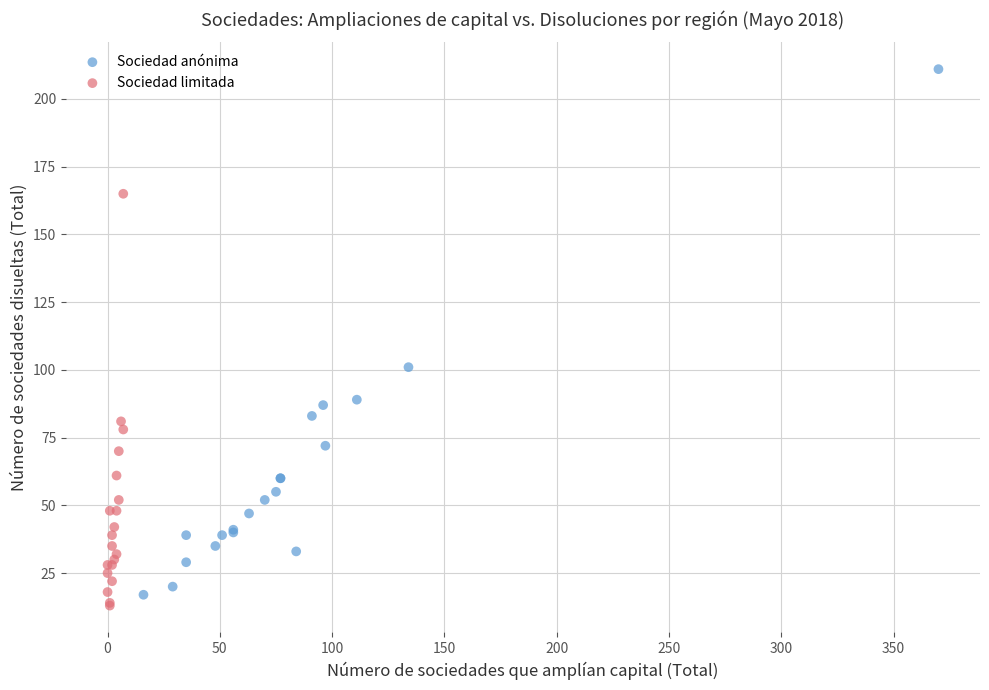

What are all the series names shown in the legend?

Sociedad anónima, Sociedad limitada